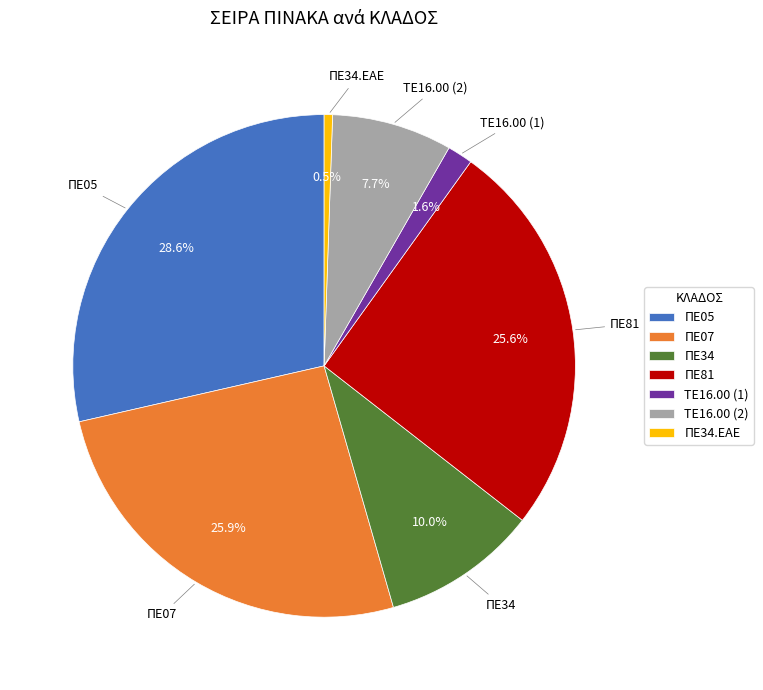

To the nearest percent, what is the average slice percentage?

14%